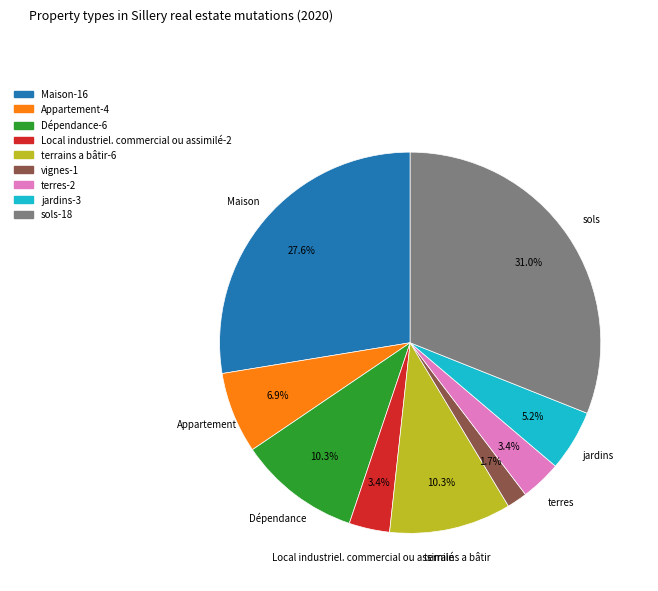

Is there any slice that represents more than half of the pie?

No